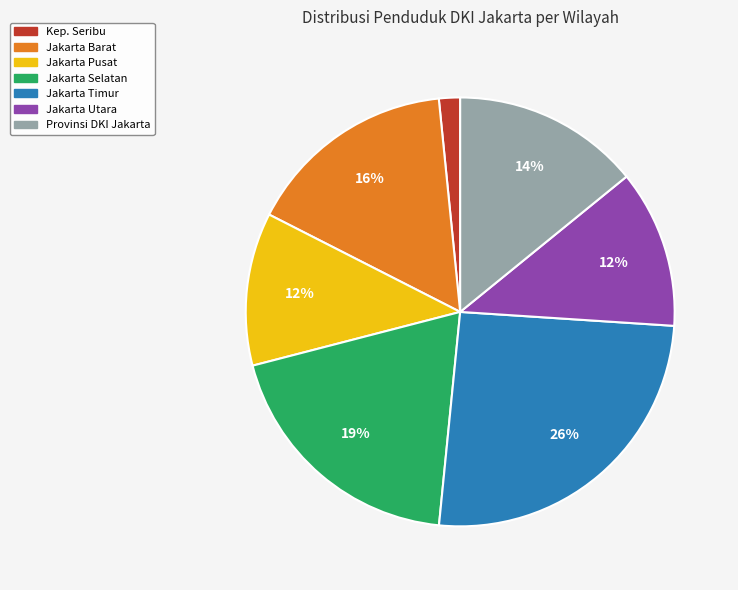

To the nearest percent, what is the average slice percentage?

14%